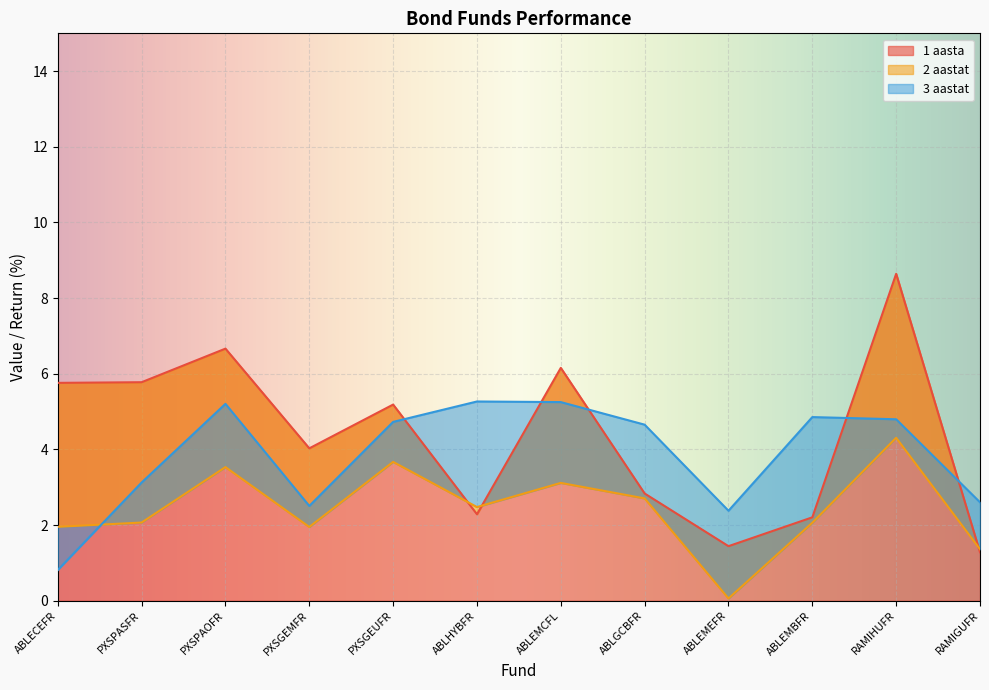

Reading right to left, extract all data points from this chart.

1 aasta: RAMIGUFR=1.3	RAMIHUFR=8.6	ABLEMBFR=2.2	ABLEMEFR=1.4	ABLGCBFR=2.8	ABLEMCFL=6.2	ABLHYBFR=2.3	PXSGEUFR=5.2	PXSGEMFR=4.0	PXSPAOFR=6.7	PXSPASFR=5.8	ABLECEFR=5.8
2 aastat: RAMIGUFR=1.4	RAMIHUFR=4.3	ABLEMBFR=2.1	ABLEMEFR=0.1	ABLGCBFR=2.7	ABLEMCFL=3.1	ABLHYBFR=2.5	PXSGEUFR=3.7	PXSGEMFR=1.9	PXSPAOFR=3.5	PXSPASFR=2.1	ABLECEFR=2.0
3 aastat: RAMIGUFR=2.6	RAMIHUFR=4.8	ABLEMBFR=4.9	ABLEMEFR=2.4	ABLGCBFR=4.7	ABLEMCFL=5.3	ABLHYBFR=5.3	PXSGEUFR=4.7	PXSGEMFR=2.5	PXSPAOFR=5.2	PXSPASFR=3.1	ABLECEFR=0.8